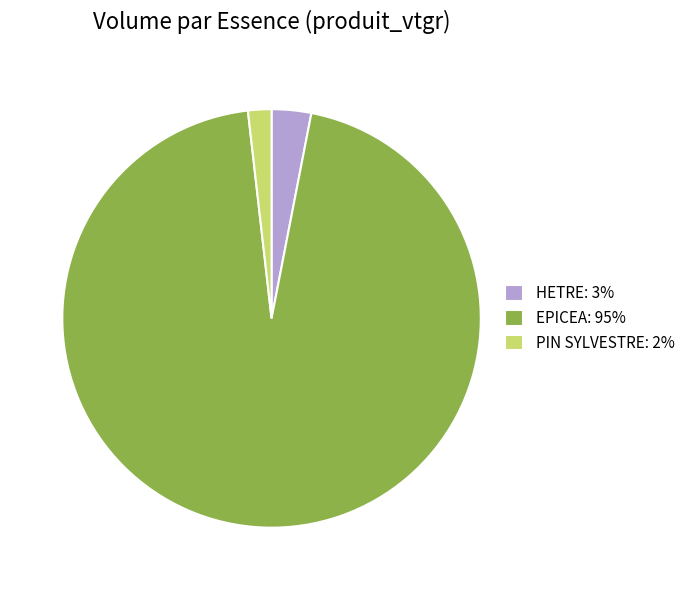

The PIN SYLVESTRE: 2% slice represents 2% of the pie. True or false?

True